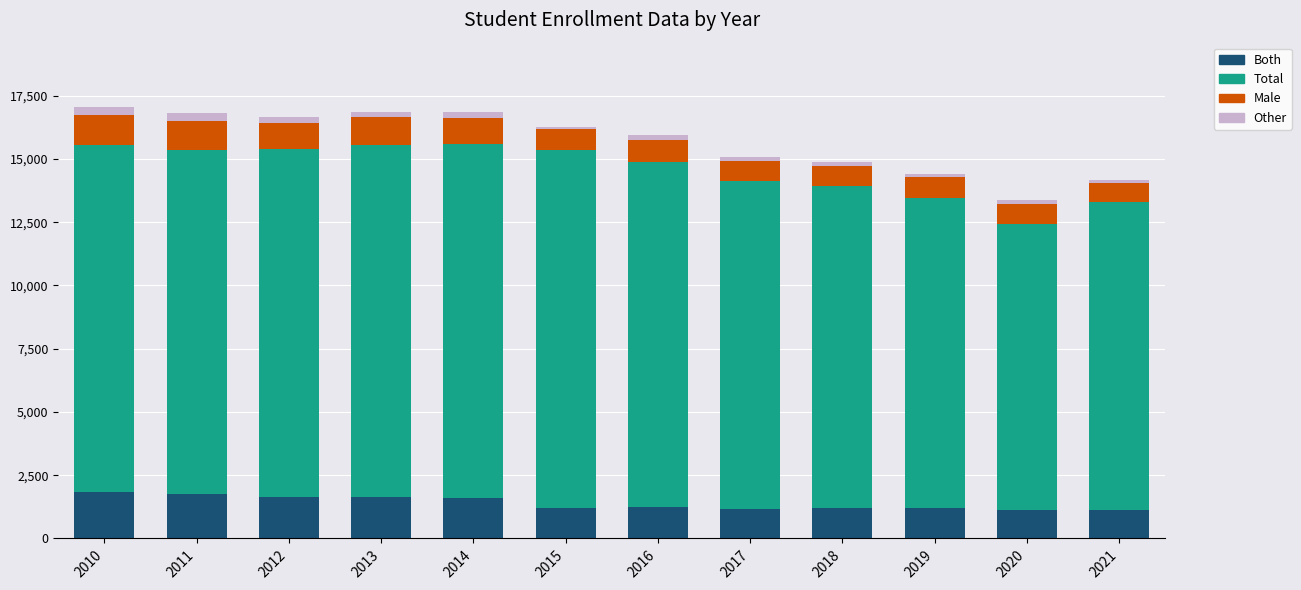

Does the chart contain any negative values?

No